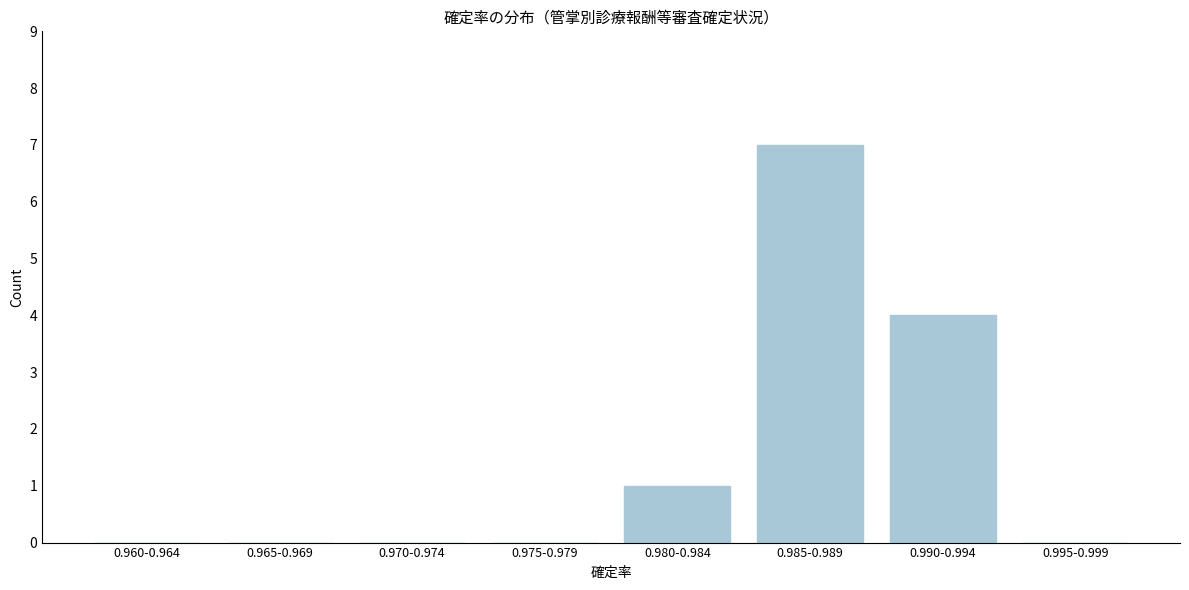

Reading left to right, what are all the values shown in this chart?

0.960-0.964=0	0.965-0.969=0	0.970-0.974=0	0.975-0.979=0	0.980-0.984=1	0.985-0.989=7	0.990-0.994=4	0.995-0.999=0